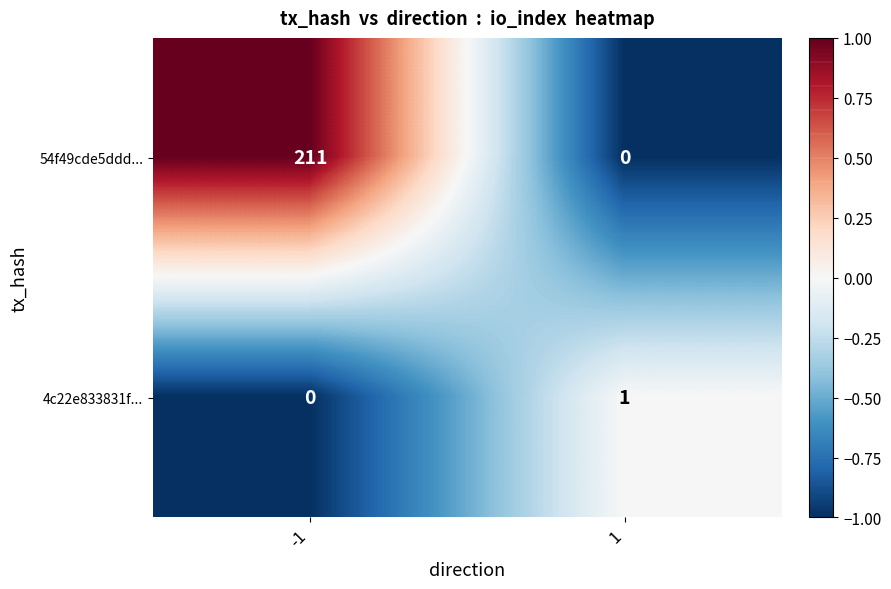

List the series in order of their peak value, lowest first.

4c22e833831f..., 54f49cde5ddd...